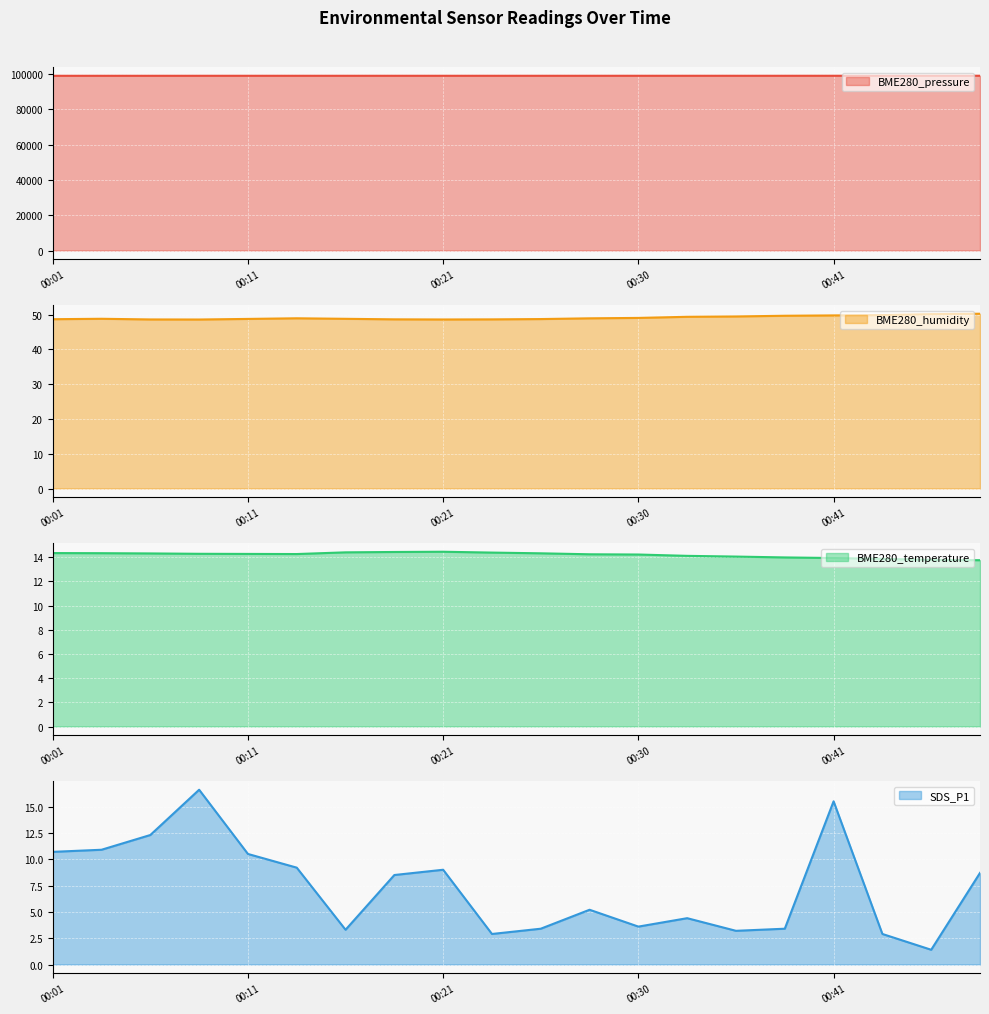

At which label does BME280_pressure first exceed 98946?

00:16